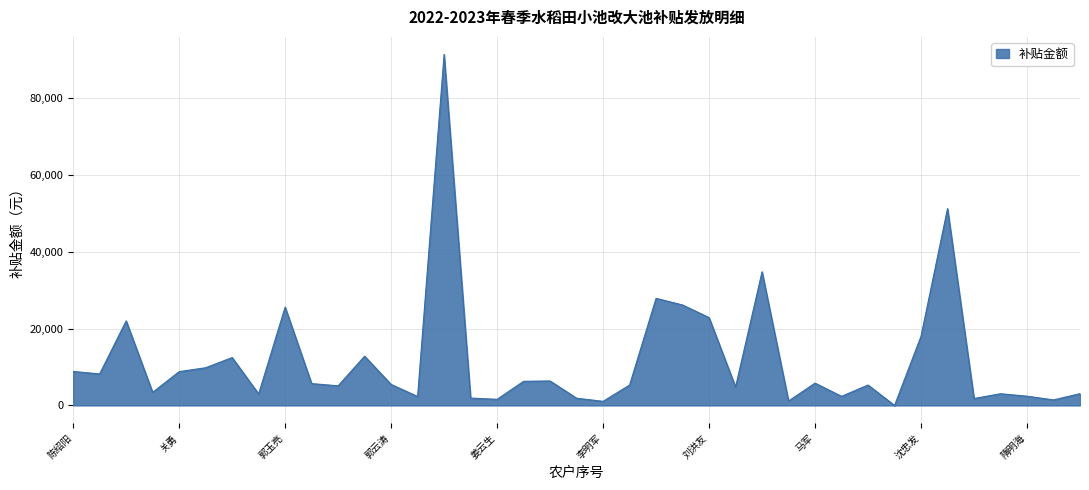

What is the greatest value displayed?

91300